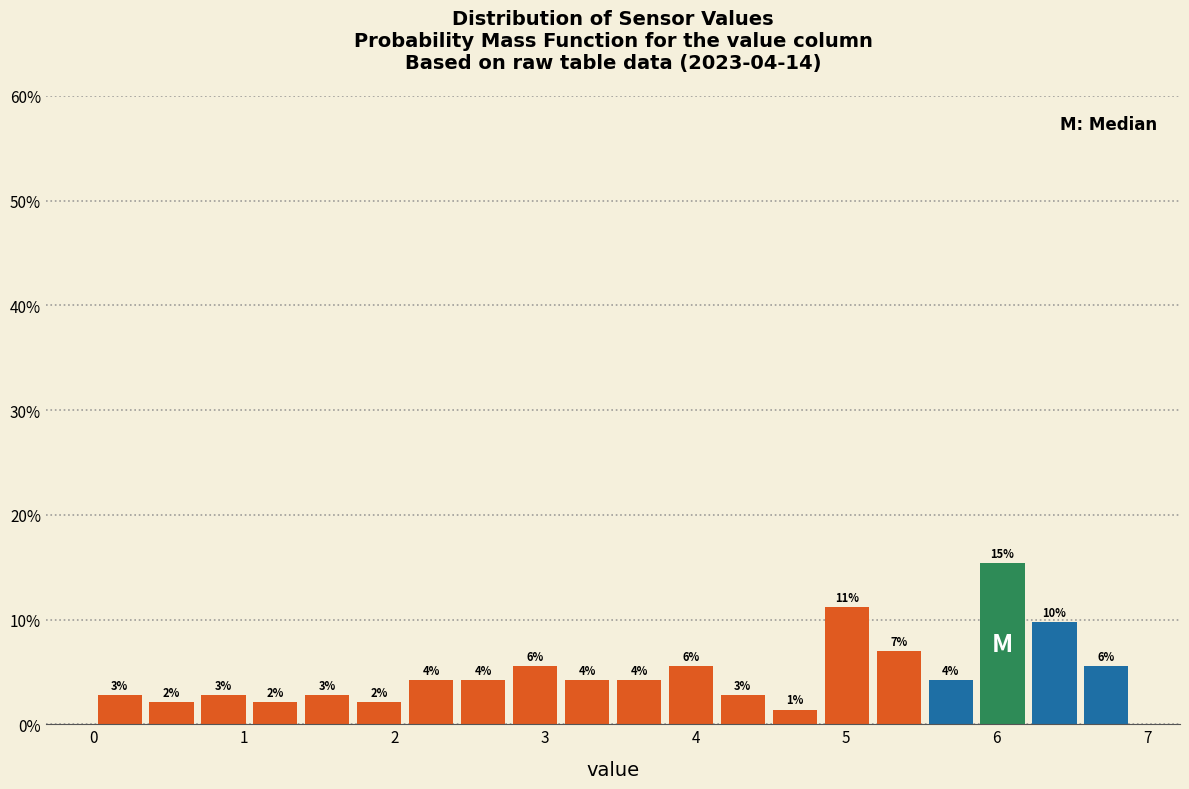

Read against the x-axis, roughly where is the centre of the tallest bar?

6.0